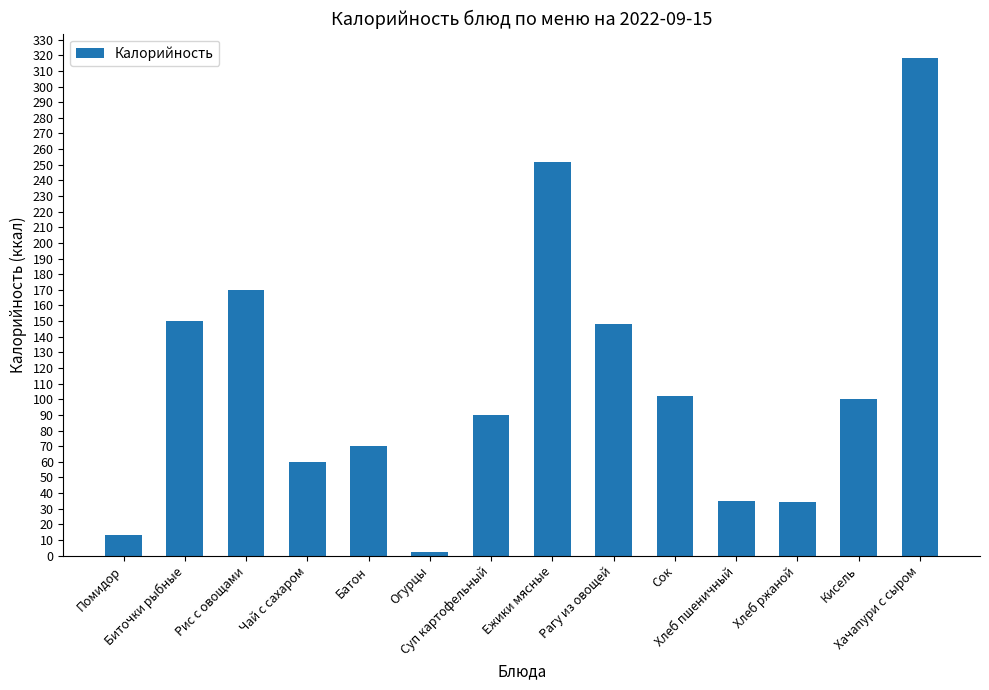

Does the chart contain any negative values?

No